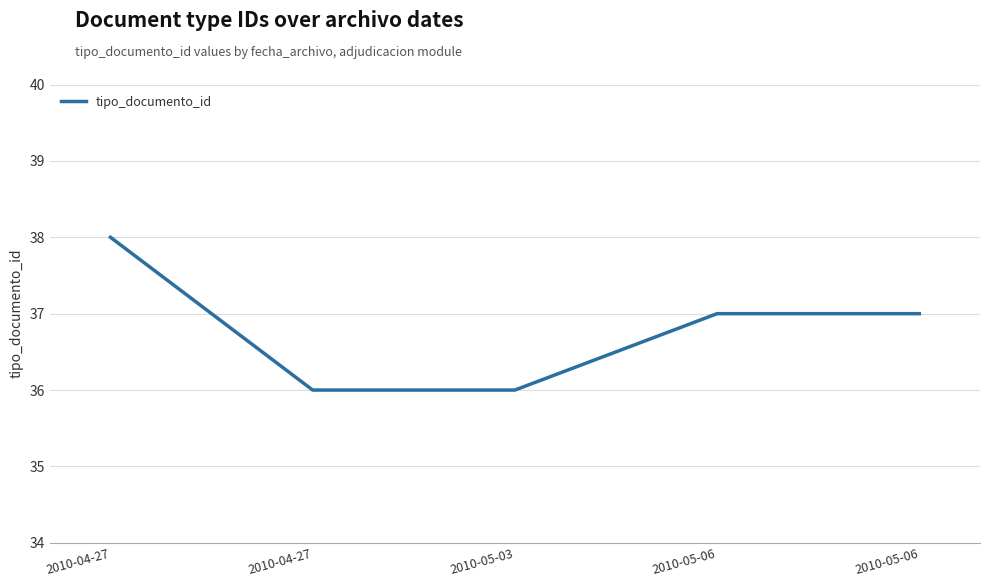

Where is the data nearest to the value 37?

2010-05-06